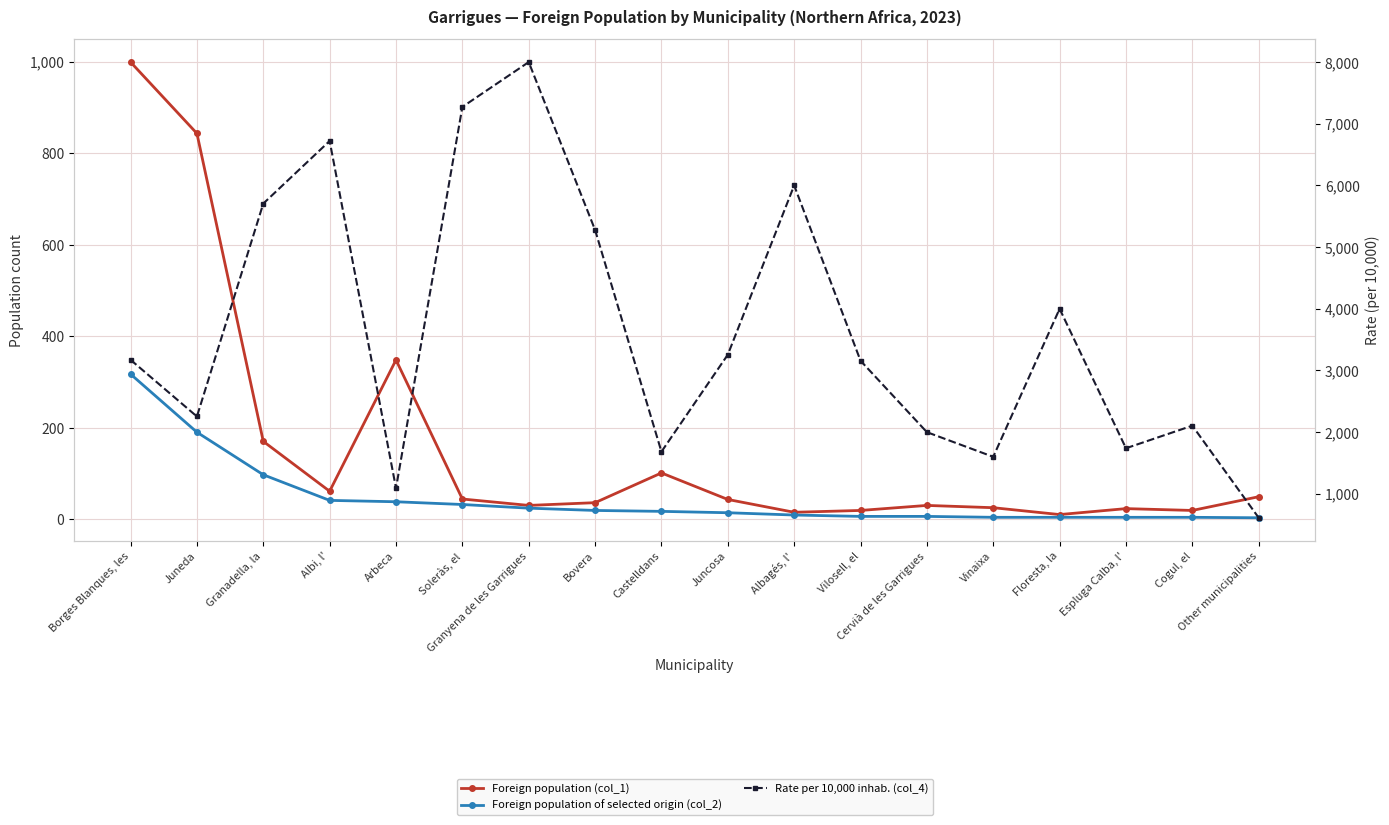

At which category is the sum across all series the highest?

Granyena de les Garrigues